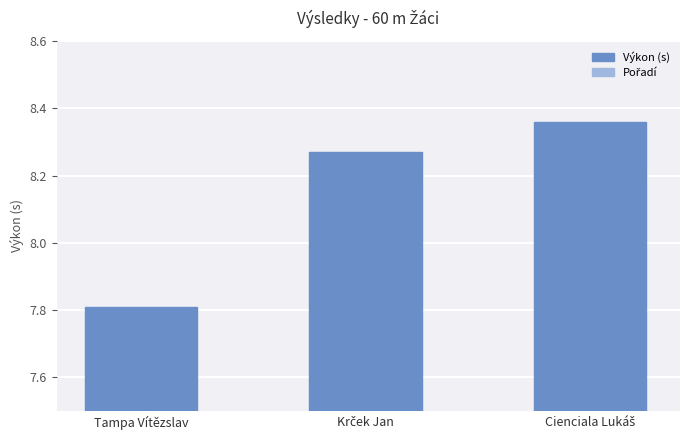

Rank the series by their maximum value, from lowest to highest.

Pořadí, Výkon (s)